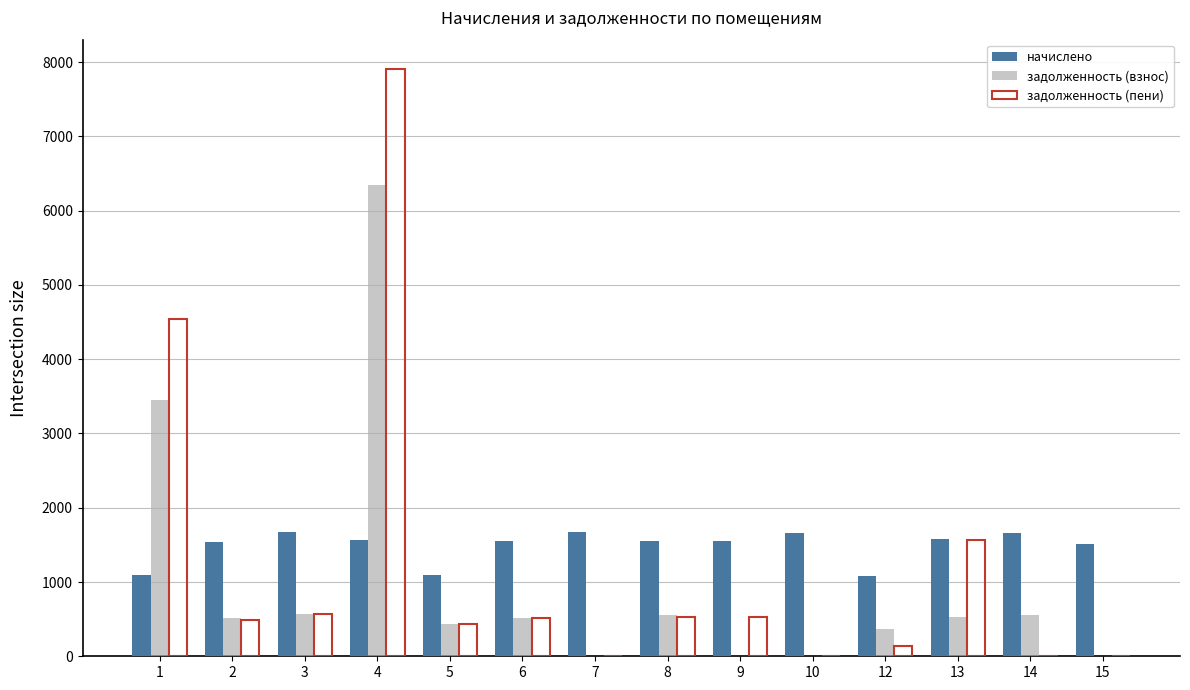

Is the value of задолженность (взнос) at 5 greater than the value of задолженность (пени) at 7?

Yes